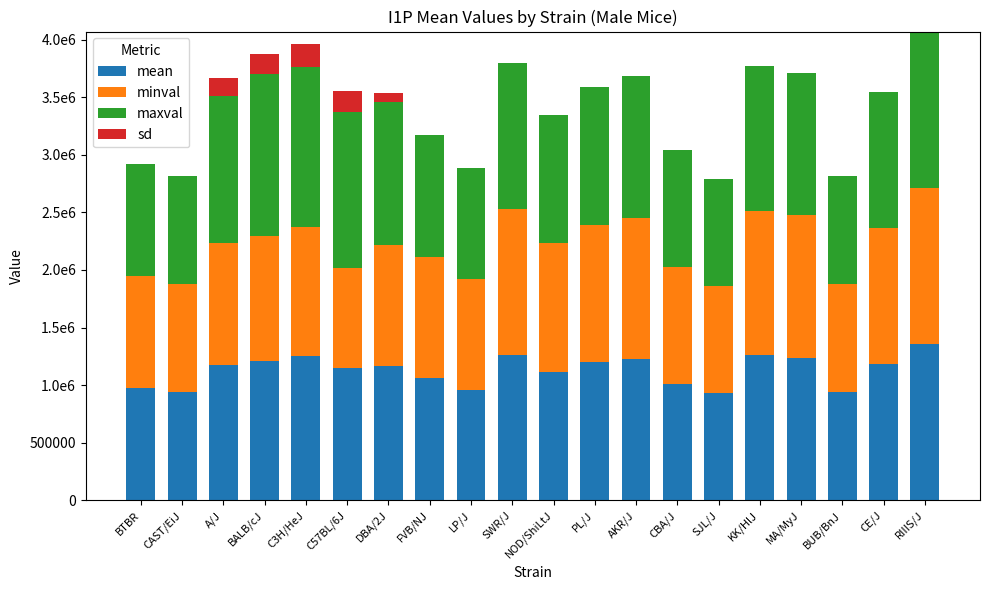

Are the bars horizontal?

No